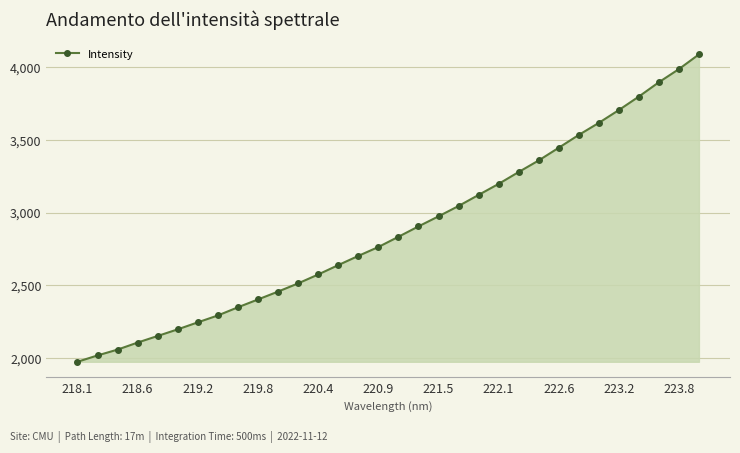

What is the value of the 20th point from the left?

3044.9